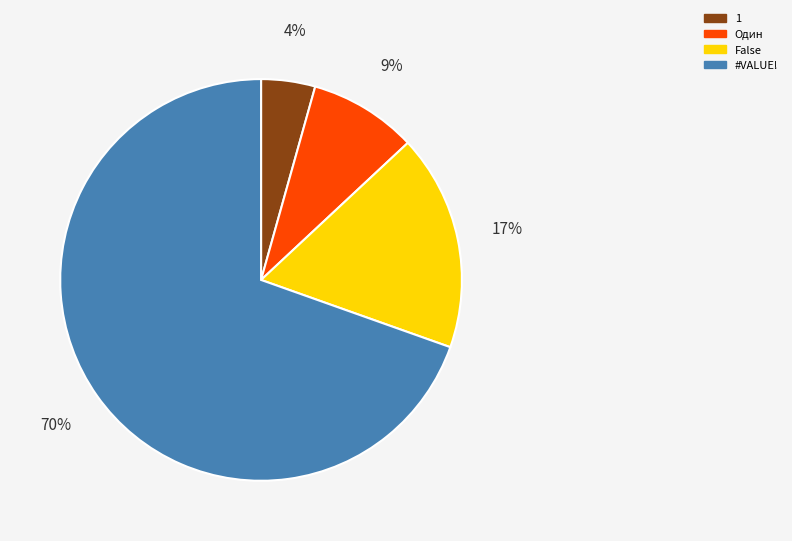

Is the sum of 1 and #VALUE! greater than half?

Yes